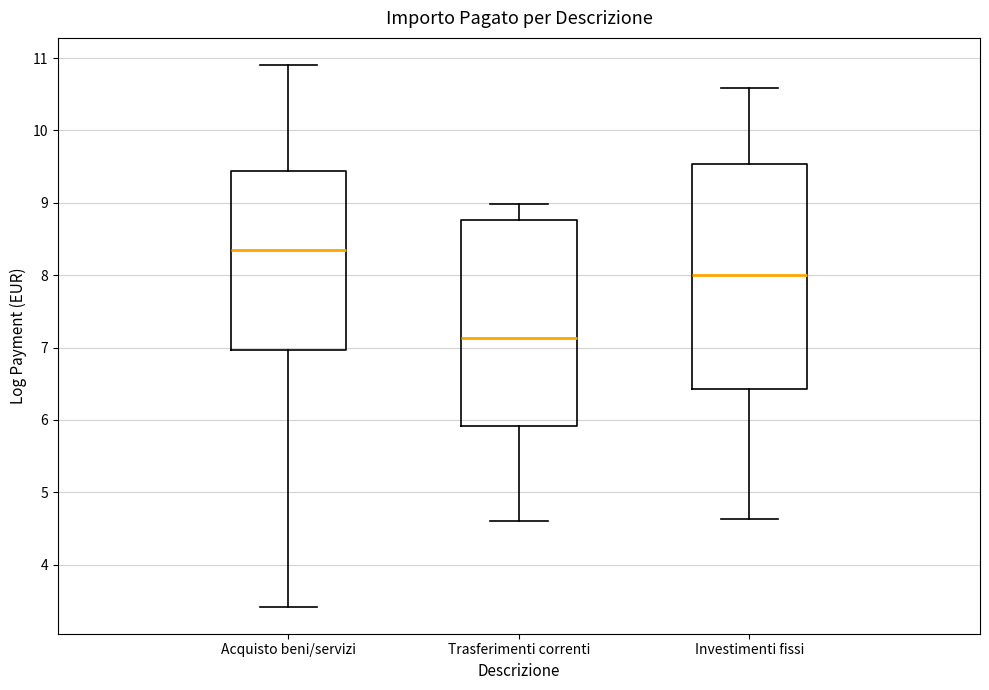

Reading left to right, transcribe this box plot: for each box, give where its median line is, the range the box spans, and where its two whiskers end, as read against the y-axis. The values are not printed on the chart, so give them approximately, as read against the axis.

Acquisto beni/servizi: median 8.4, box 7.0 to 9.4, whiskers 3.4 to 10.9
Trasferimenti correnti: median 7.1, box 5.9 to 8.8, whiskers 4.6 to 9.0
Investimenti fissi: median 8.0, box 6.4 to 9.5, whiskers 4.6 to 10.6